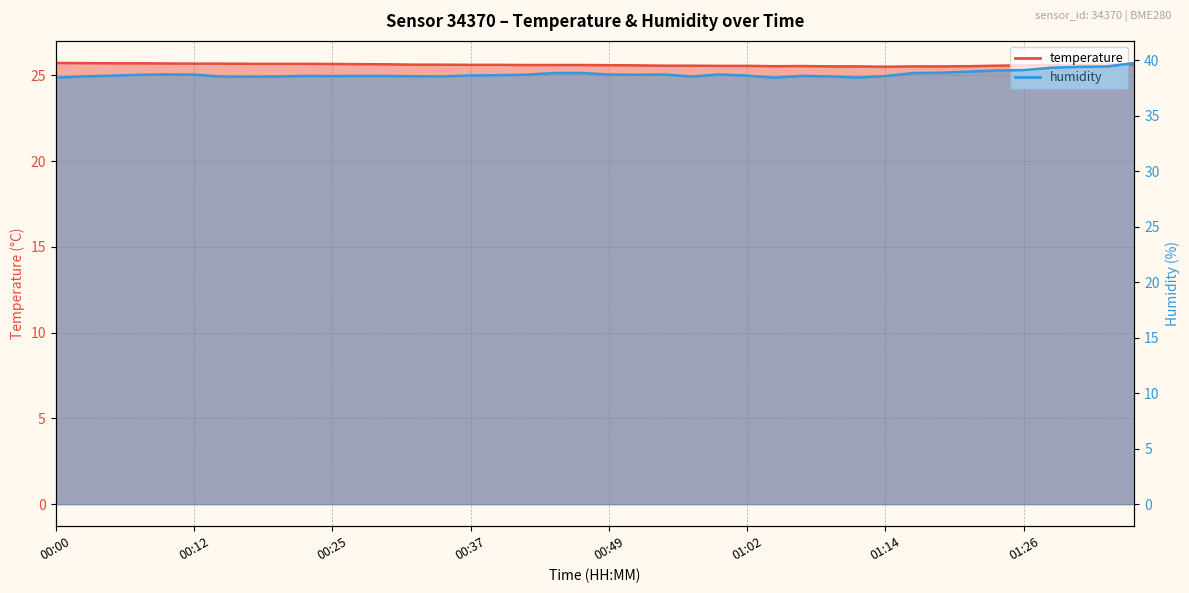

Reading left to right, transcribe all the data shown in this chart.

temperature: 00:00=25.7	00:03=25.7	00:05=25.7	00:07=25.7	00:10=25.7	00:12=25.7	00:15=25.7	00:17=25.7	00:20=25.7	00:22=25.7	00:25=25.7	00:27=25.6	00:29=25.6	00:32=25.6	00:34=25.6	00:37=25.6	00:39=25.6	00:42=25.6	00:44=25.6	00:47=25.6	00:49=25.6	00:52=25.6	00:54=25.6	00:57=25.6	00:59=25.6	01:02=25.6	01:04=25.5	01:06=25.5	01:09=25.5	01:11=25.5	01:14=25.5	01:16=25.5	01:19=25.5	01:21=25.5	01:24=25.6	01:26=25.6	01:29=25.6	01:31=25.6	01:34=25.6	01:36=25.6
humidity: 00:00=38.4	00:03=38.5	00:05=38.6	00:07=38.7	00:10=38.7	00:12=38.7	00:15=38.5	00:17=38.5	00:20=38.5	00:22=38.6	00:25=38.6	00:27=38.6	00:29=38.6	00:32=38.5	00:34=38.5	00:37=38.6	00:39=38.6	00:42=38.7	00:44=38.8	00:47=38.9	00:49=38.7	00:52=38.7	00:54=38.7	00:57=38.5	00:59=38.7	01:02=38.6	01:04=38.4	01:06=38.6	01:09=38.5	01:11=38.4	01:14=38.6	01:16=38.8	01:19=38.9	01:21=39.0	01:24=39.1	01:26=39.1	01:29=39.3	01:31=39.4	01:34=39.4	01:36=39.8